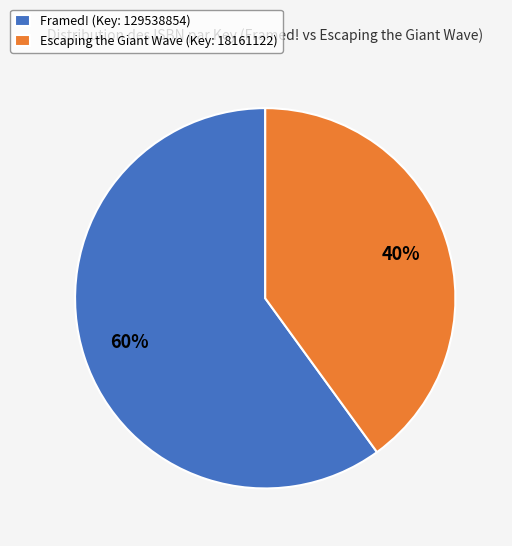

Rank the categories by value from lowest to highest.

Escaping the Giant Wave (Key: 18161122), Framed! (Key: 129538854)